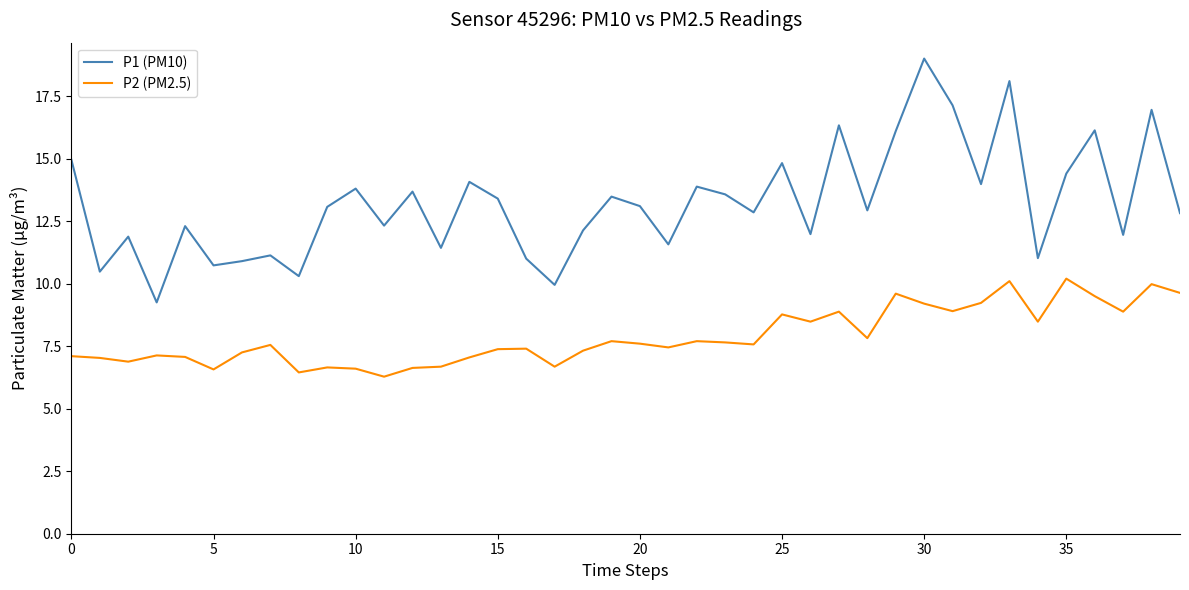

Which series has the widest spread of values?

P1 (PM10)